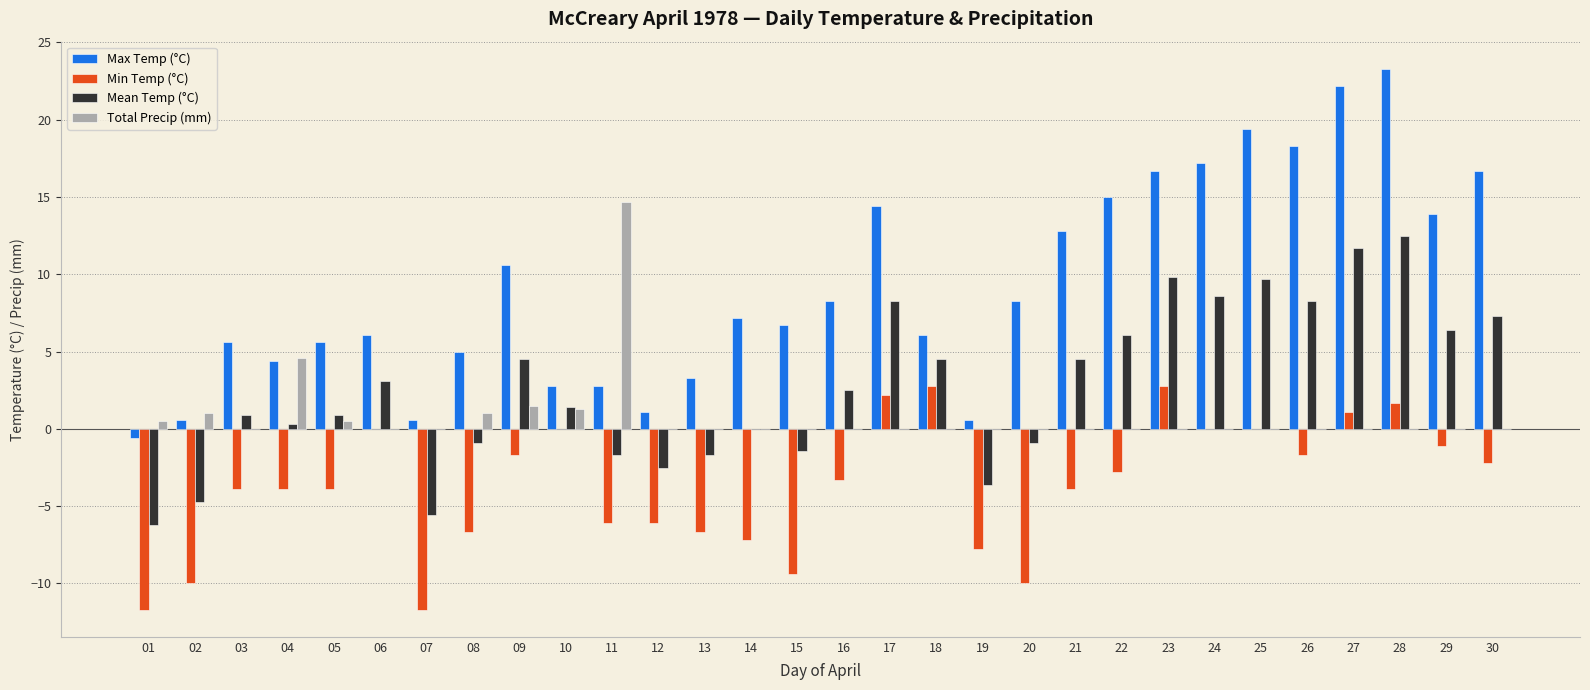

What is the sum of all Min Temp (°C) values?

-111.2